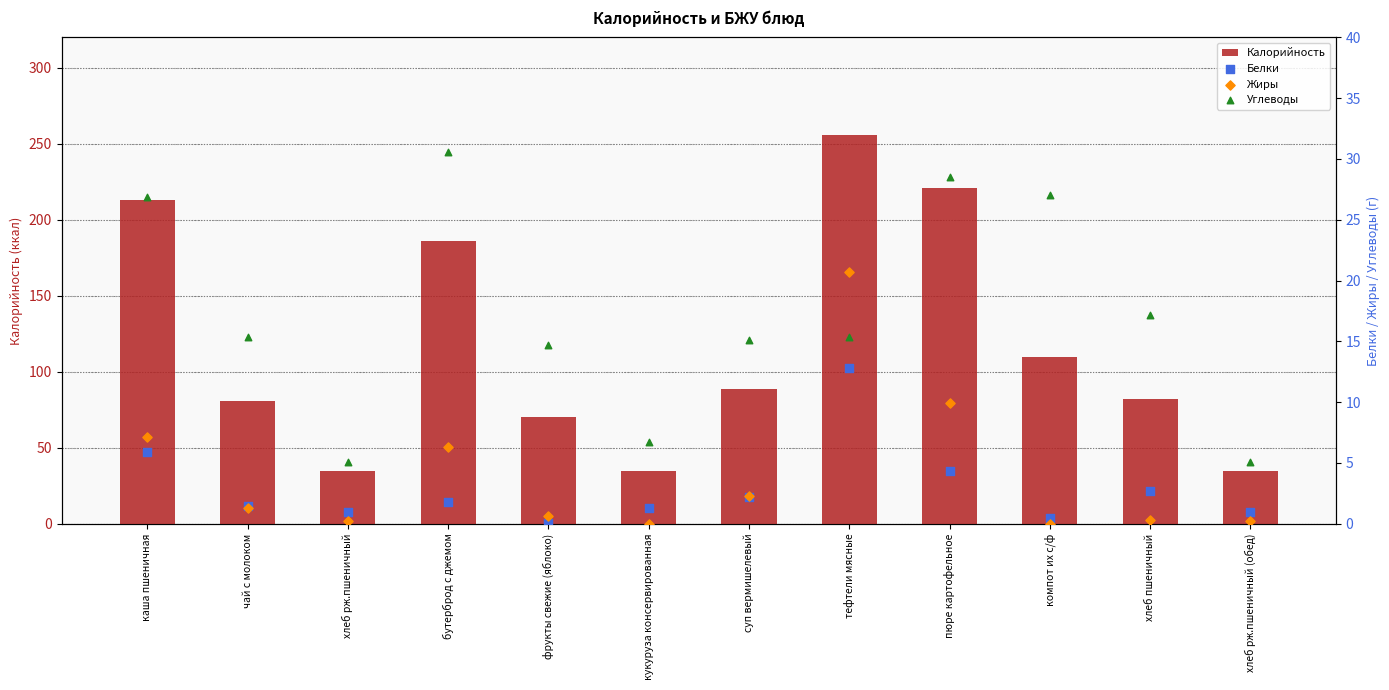

What are all the series names shown in the legend?

Калорийность, Белки, Жиры, Углеводы